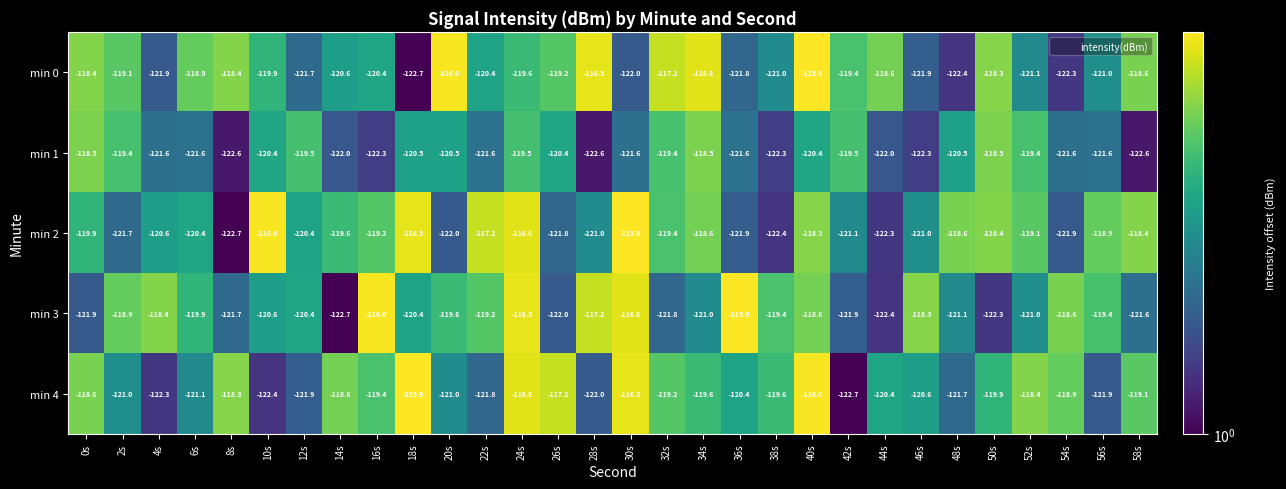

At how many categories does at least one series exceed -122?

30